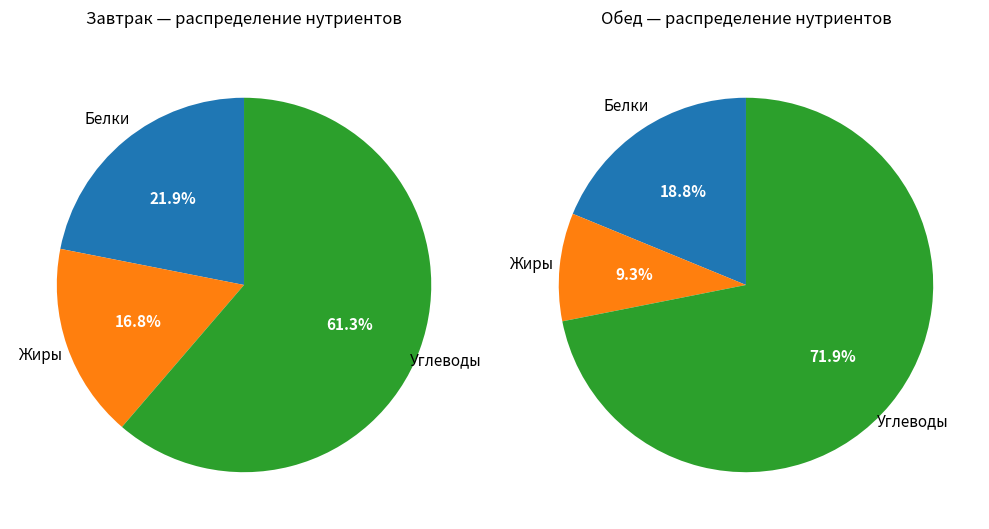

Is it true that Калорийность is 71% of the pie?

False